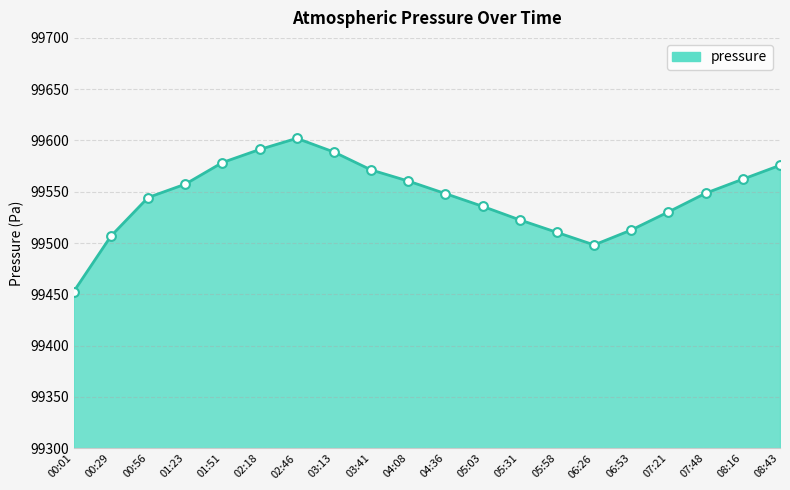

What is the change in value from 00:56 to 05:58?

-34.0